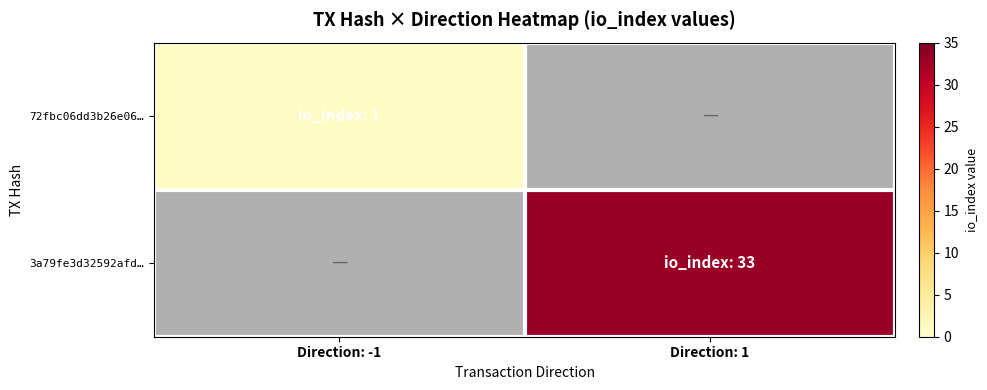

Which has a higher value, Direction: -1 or Direction: 1?

Direction: -1